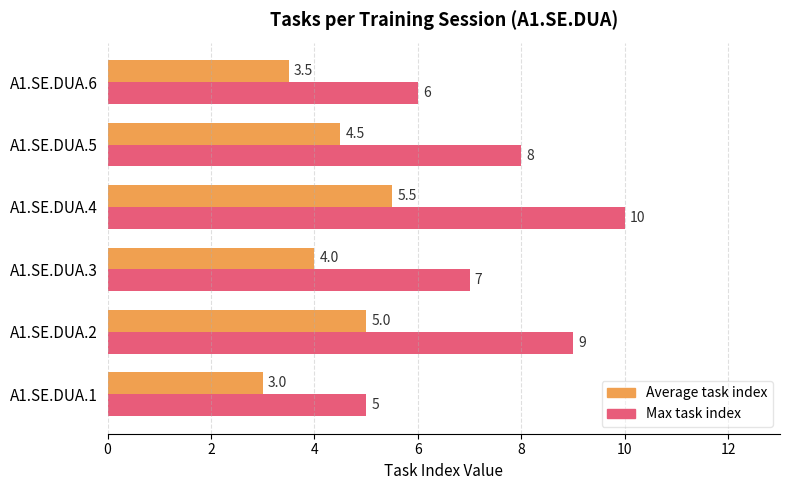

Is it true that Average task index equals 5.0 at A1.SE.DUA.1?

False